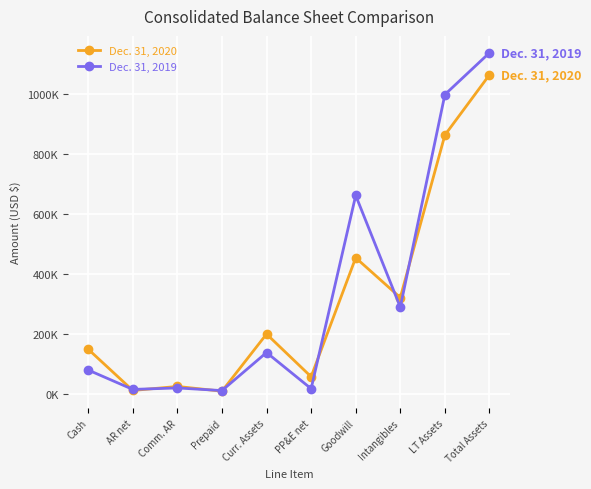

At which category does Dec. 31, 2020 reach its first local valley?

AR net